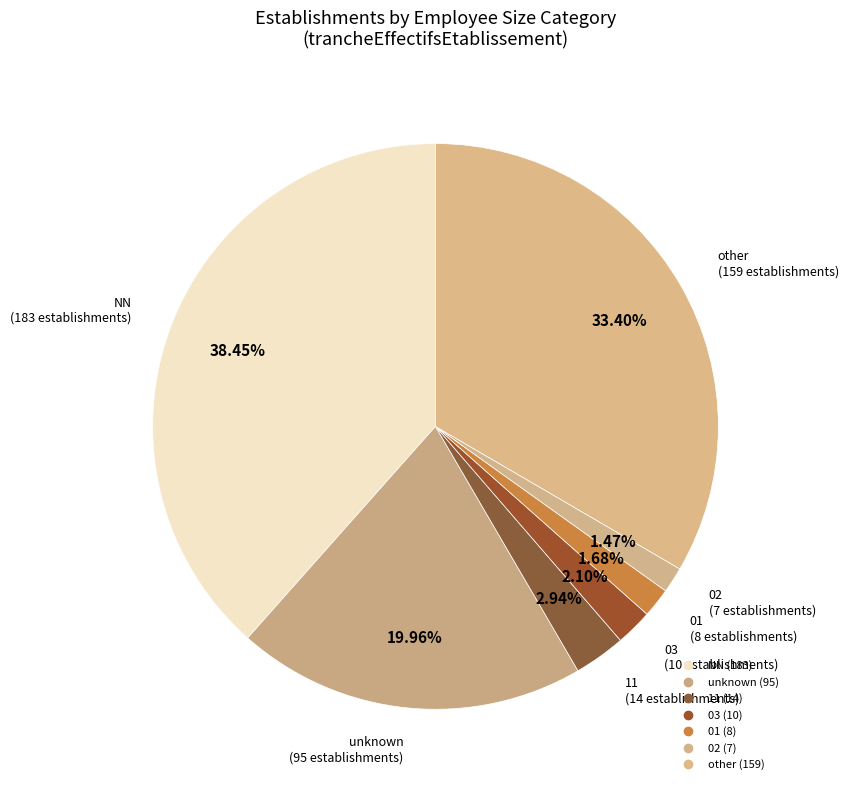

To the nearest percent, what is the difference between the largest and smallest slice percentages?

37%